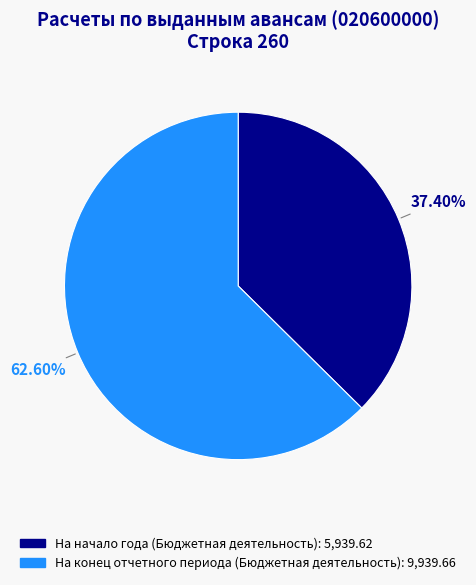

To the nearest percent, what portion does На начало года (Бюджетная деятельность) represent?

37%